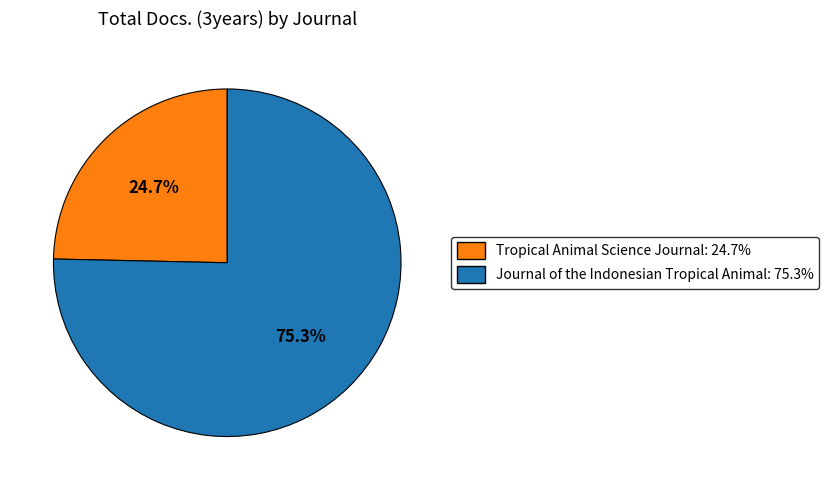

How many segments does this pie chart have?

2